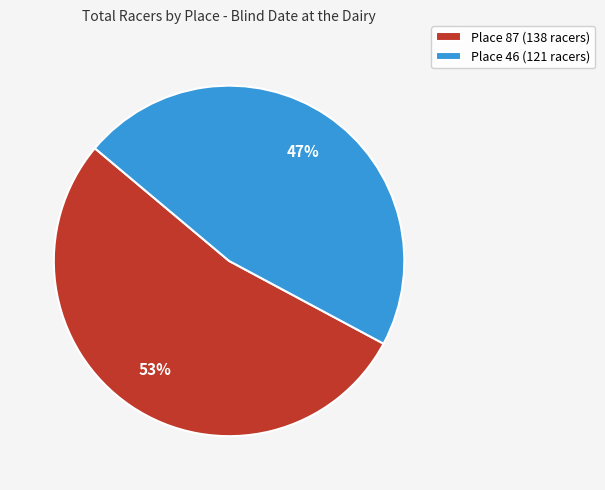

Is there any slice that represents more than half of the pie?

Yes